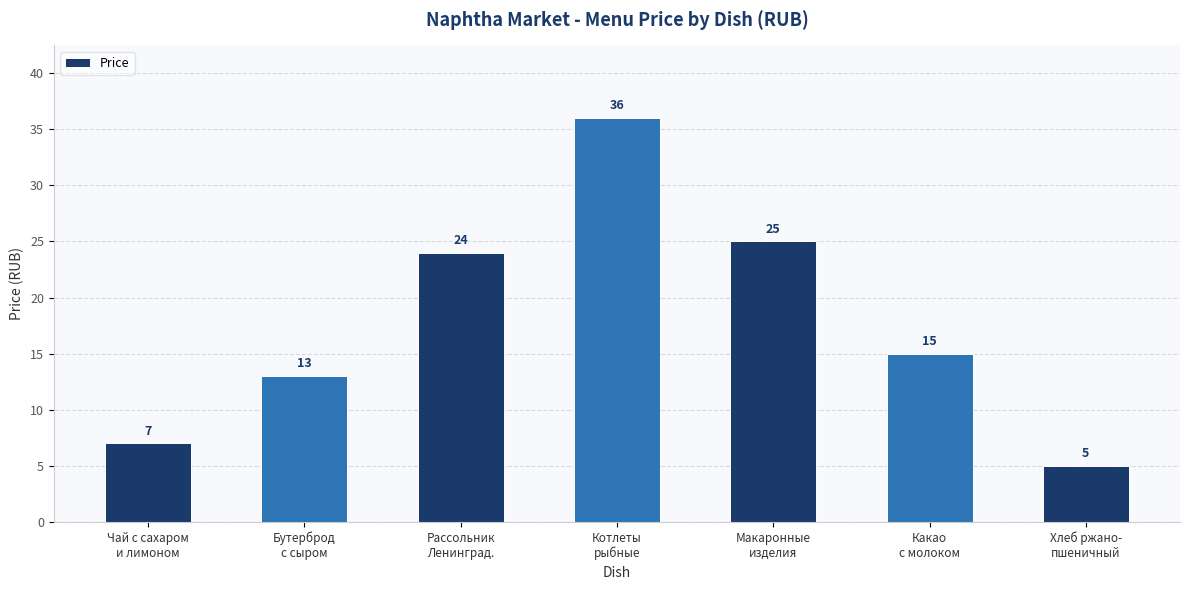

Are the bars horizontal?

No